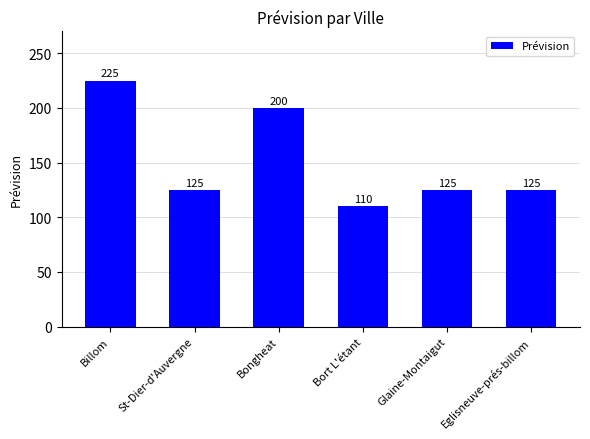

Reading left to right, transcribe all the data shown in this chart.

225	125	200	110	125	125